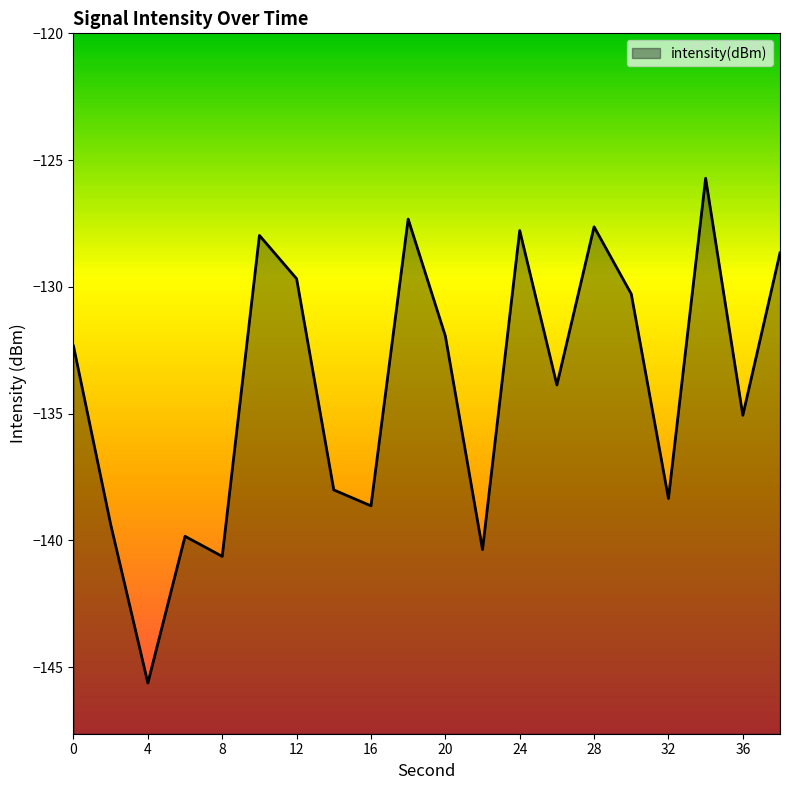

Where is the data nearest to the value -135?

36